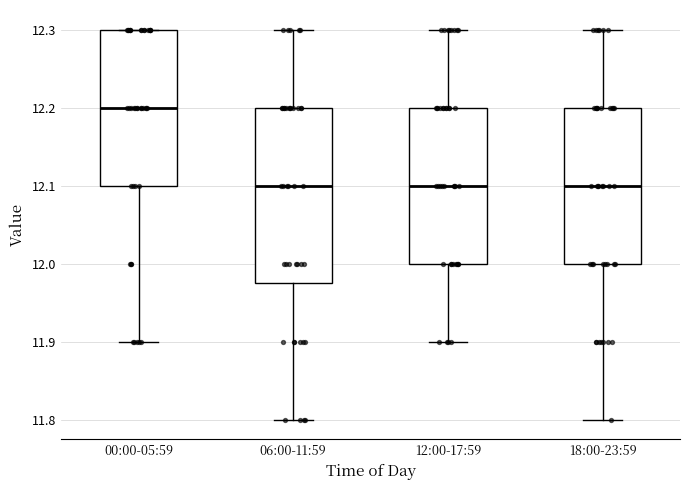

Where does the median line of the box for 12:00-17:59 sit on the y-axis? The values are not printed on the chart, so give them approximately, as read against the axis.

12.10